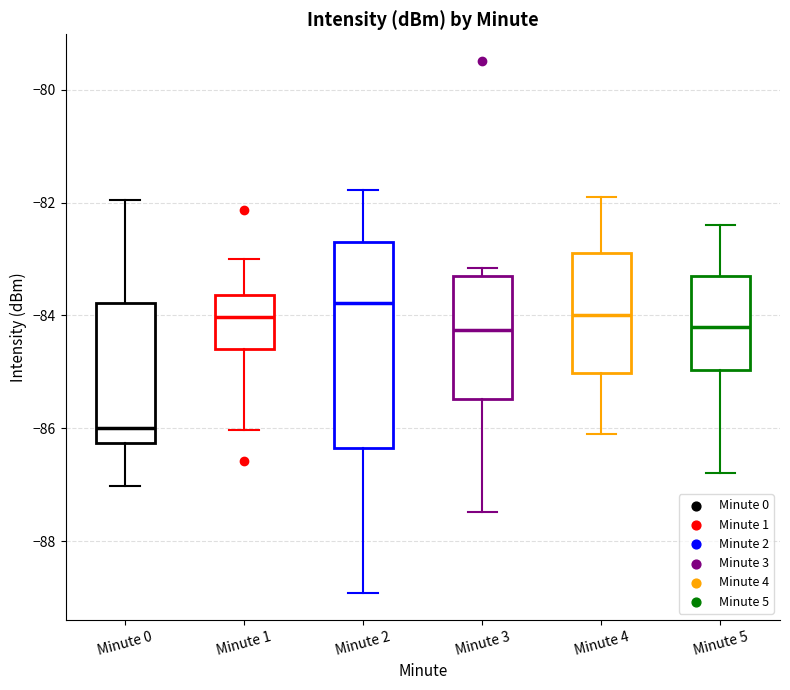

Which box has the highest median line?

Minute 2